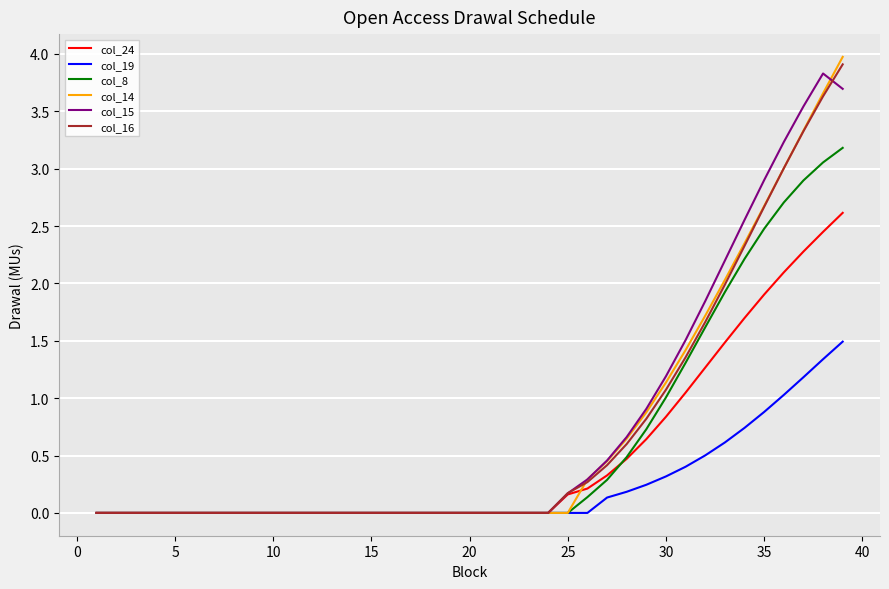

What is the highest value of the col_14 series?

4.0